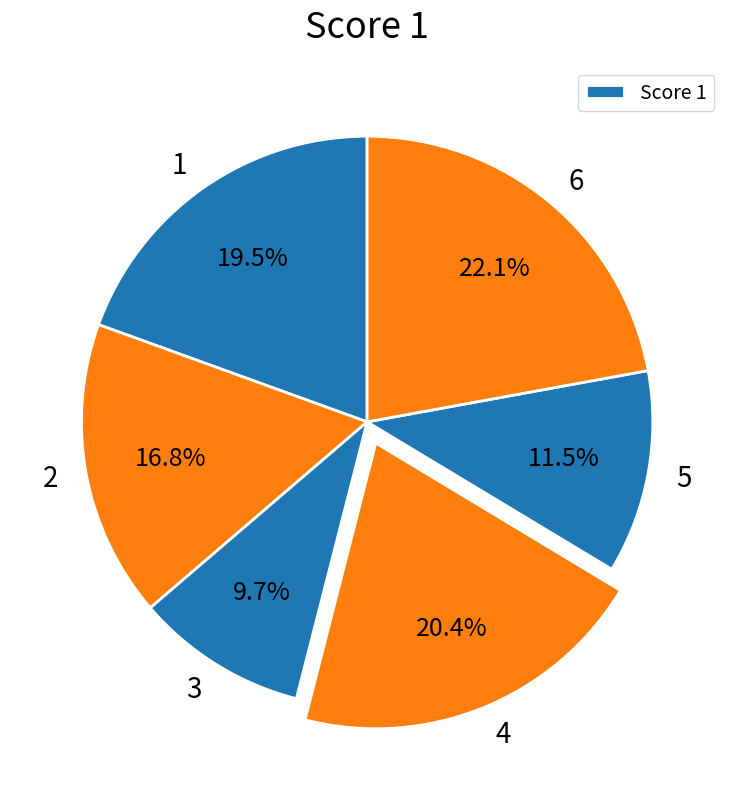

To the nearest percent, what percentage of the pie is 6?

22%